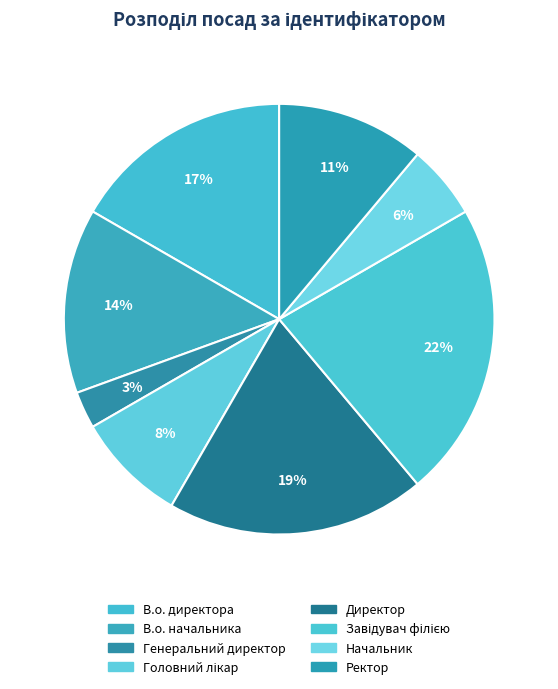

To the nearest percent, what percentage of the pie is Начальник?

6%